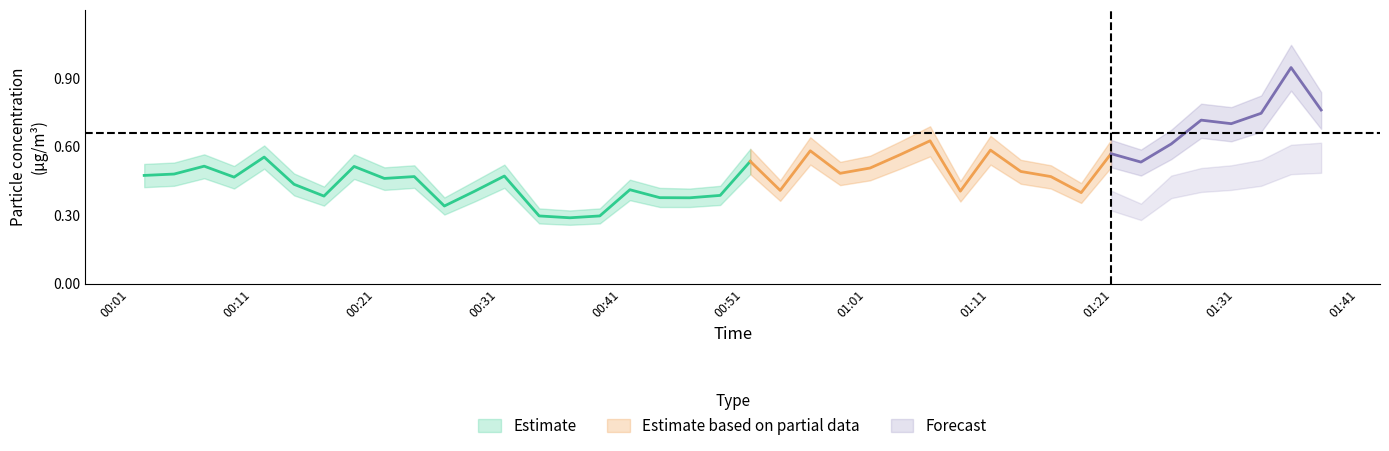

What position from the left is 2024/02/13 00:09:29?

4